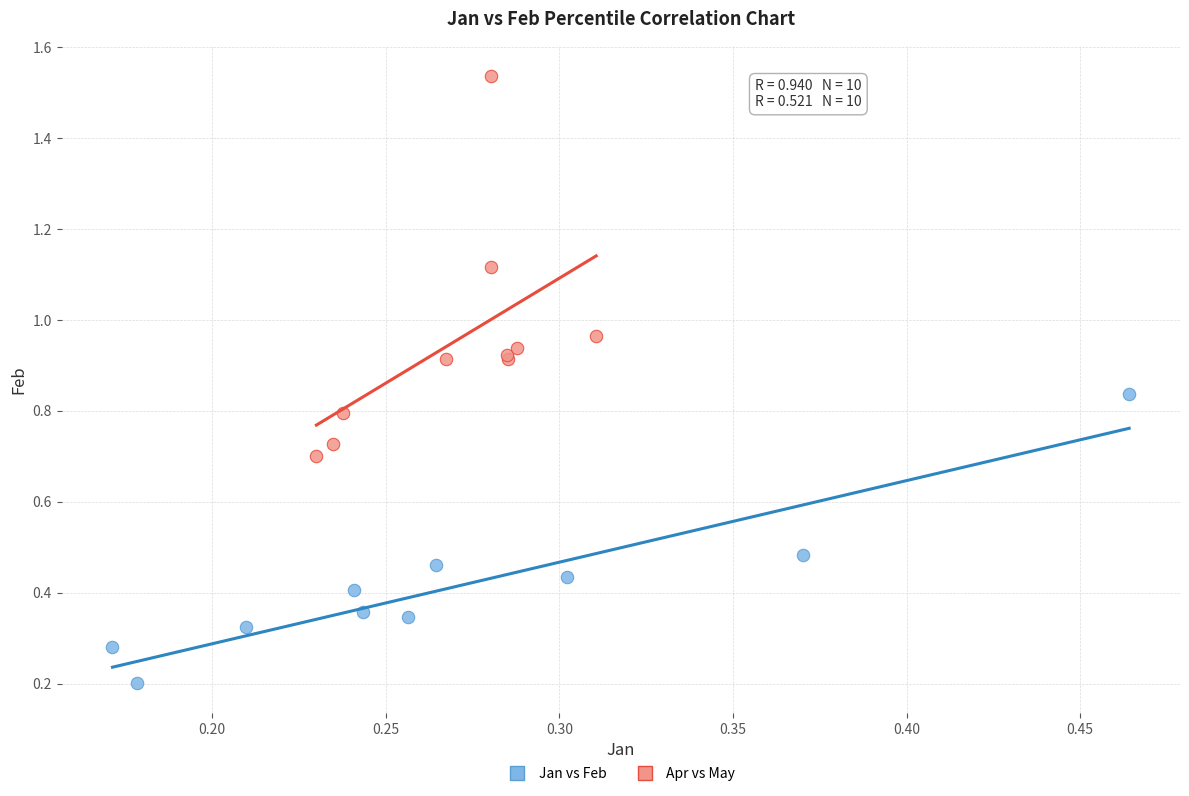

Which series has the largest Y range (max minus min)?

Apr vs May